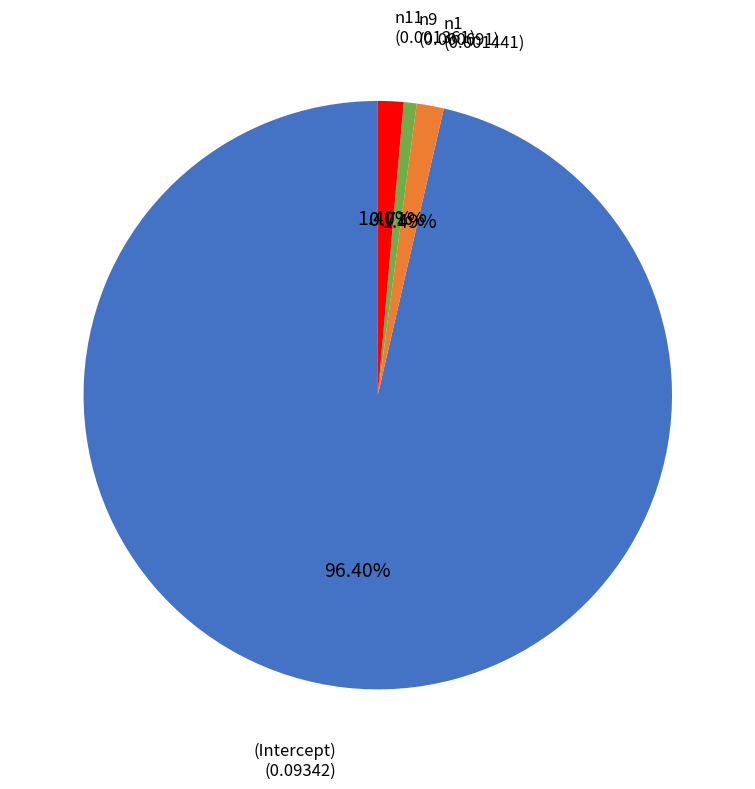

What percentage do n9 and (Intercept) together represent?

97.1%